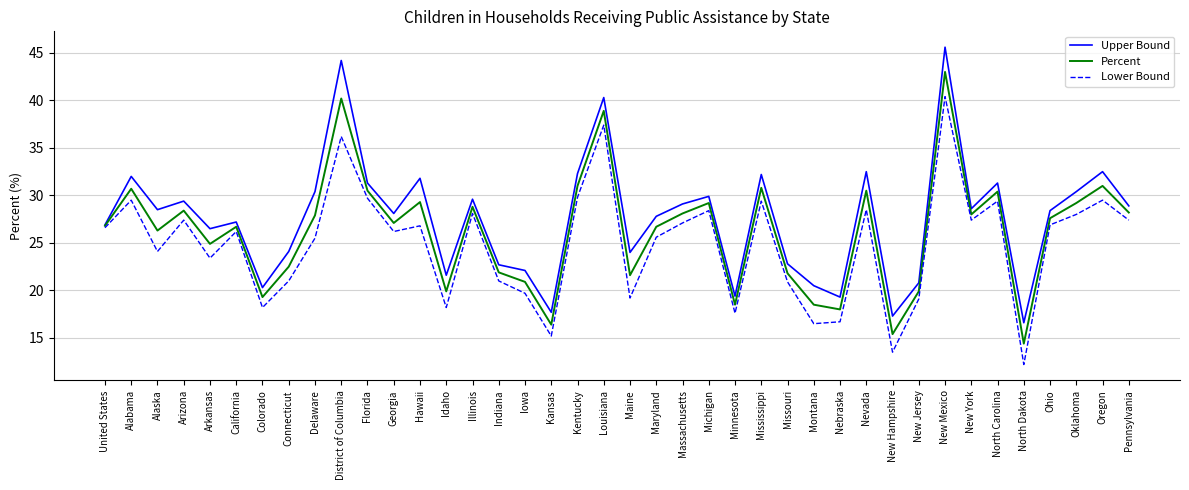

The Lower Bound series shows 16.5 at United States. True or false?

False